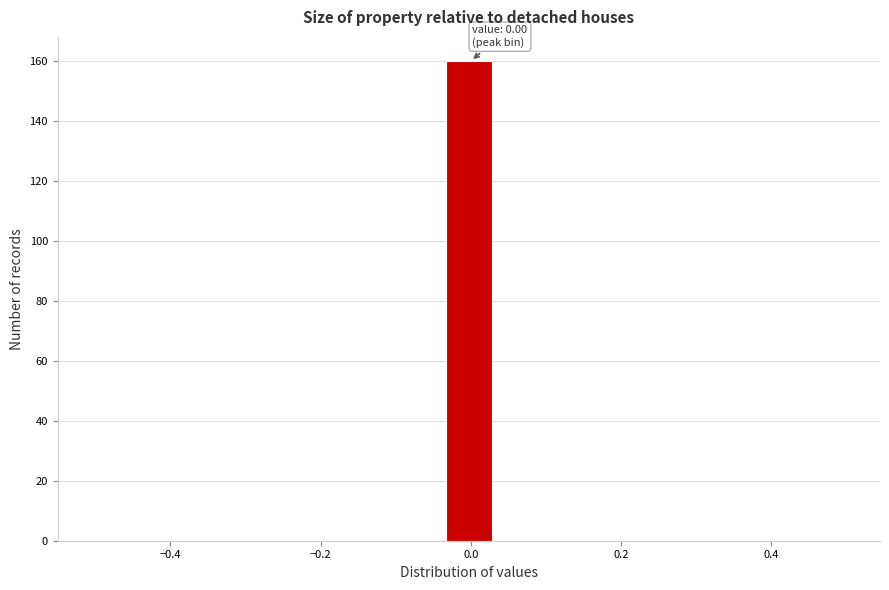

Around what value on the x-axis is the tallest bar? Give the approximate position of its centre, as read against the axis.

0.00